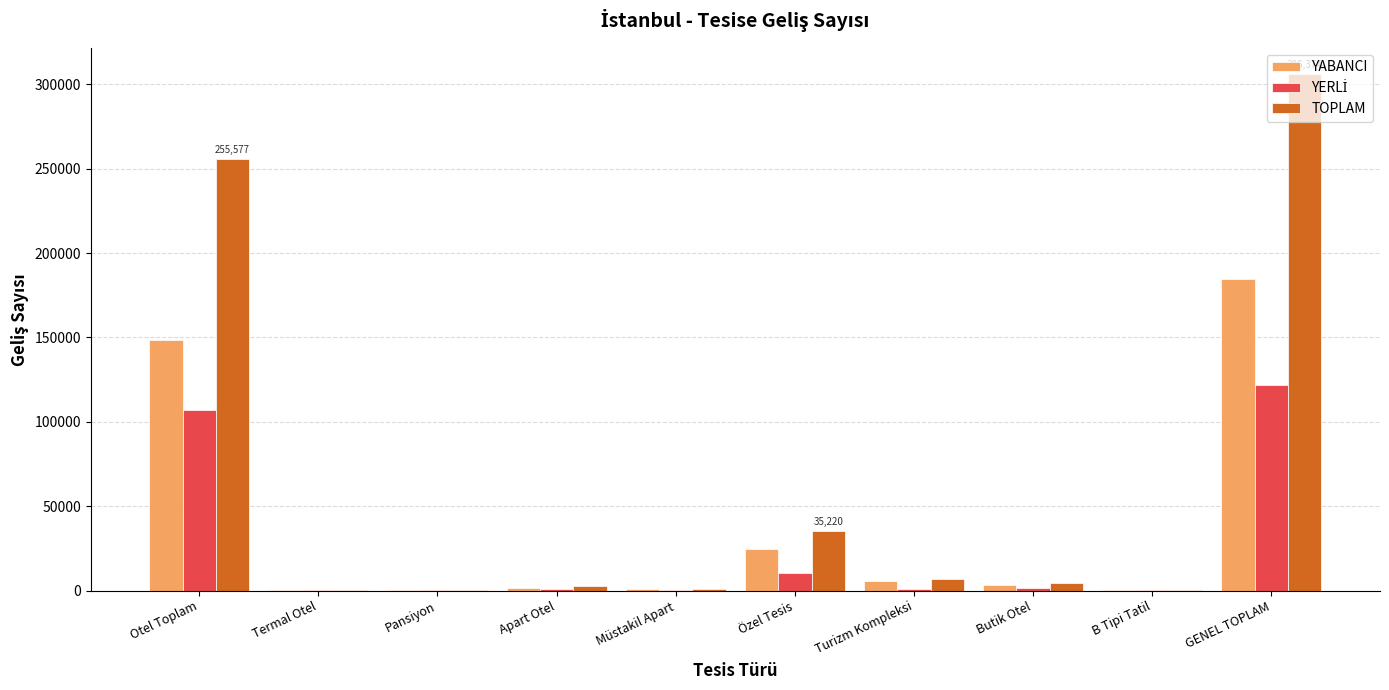

How many distinct data groups are displayed?

3